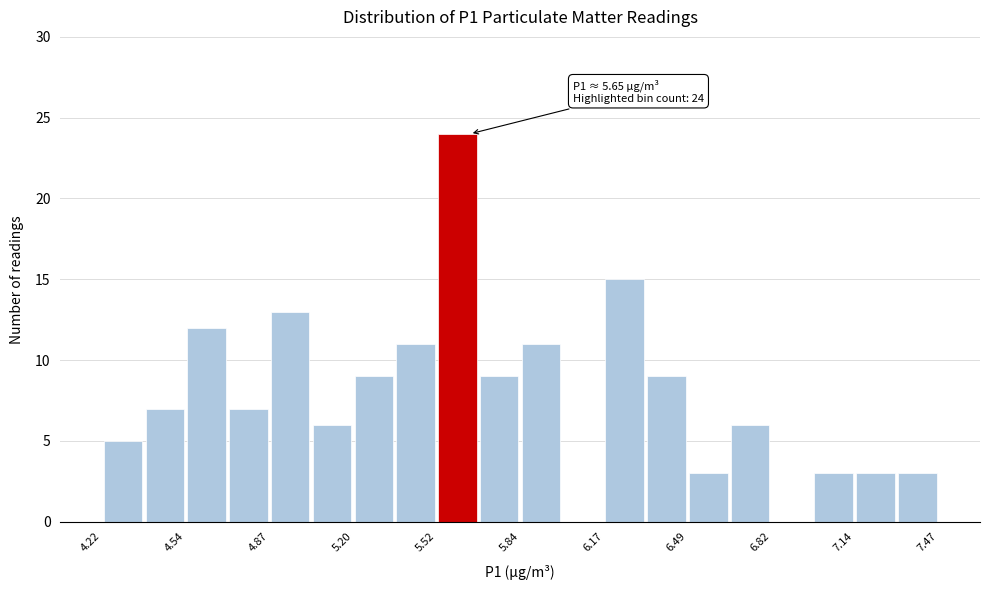

Read against the x-axis, roughly where is the centre of the tallest bar?

5.60